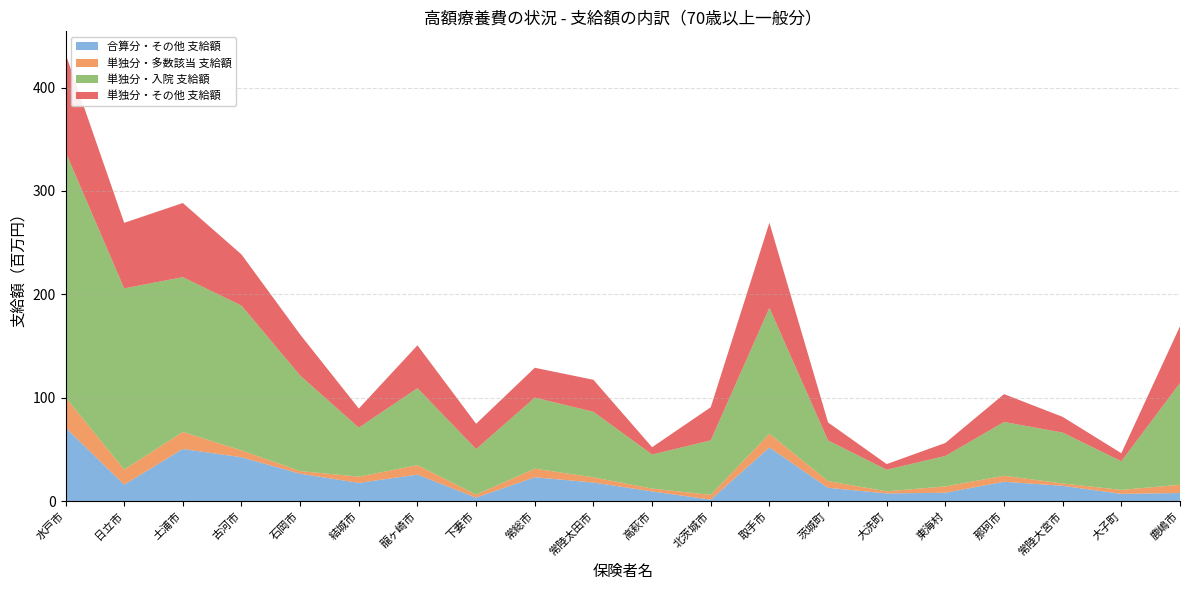

Reading left to right, transcribe all the data shown in this chart.

合算分・その他 支給額: 水戸市=71072411	日立市=15892301	土浦市=50397017	古河市=42392460	石岡市=26476769	結城市=17605603	龍ヶ崎市=25609042	下妻市=3334824	常総市=23040700	常陸太田市=17955056	高萩市=9353908	北茨城市=1370322	取手市=51871972	茨城町=12830249	大洗町=7373599	東海村=8088048	那珂市=18693117	常陸大宮市=14759211	大子町=6964324	鹿嶋市=7808243
単独分・多数該当 支給額: 水戸市=29286994	日立市=14636988	土浦市=16499686	古河市=6614991	石岡市=2540996	結城市=6032432	龍ヶ崎市=9140840	下妻市=2890424	常総市=8324368	常陸太田市=5018304	高萩市=2755784	北茨城市=4661000	取手市=13313978	茨城町=6495067	大洗町=2064825	東海村=6143672	那珂市=5812715	常陸大宮市=2292436	大子町=3858341	鹿嶋市=8002942
単独分・入院 支給額: 水戸市=237382543	日立市=175221138	土浦市=149675020	古河市=140074612	石岡市=92405039	結城市=47419365	龍ヶ崎市=74466204	下妻市=44092784	常総市=68714522	常陸太田市=63401918	高萩市=32943652	北茨城市=52716090	取手市=121719396	茨城町=39331832	大洗町=20928808	東海村=29434540	那珂市=52008256	常陸大宮市=49206426	大子町=27716736	鹿嶋市=98402880
単独分・その他 支給額: 水戸市=94959419	日立市=63379042	土浦市=71723911	古河市=49455551	石岡市=39689778	結城市=18456290	龍ヶ崎市=41445071	下妻市=24454683	常総市=28872281	常陸太田市=30935522	高萩市=7058828	北茨城市=32020233	取手市=82335673	茨城町=17404655	大洗町=5422247	東海村=12559132	那珂市=26942712	常陸大宮市=15190332	大子町=7742326	鹿嶋市=54833077